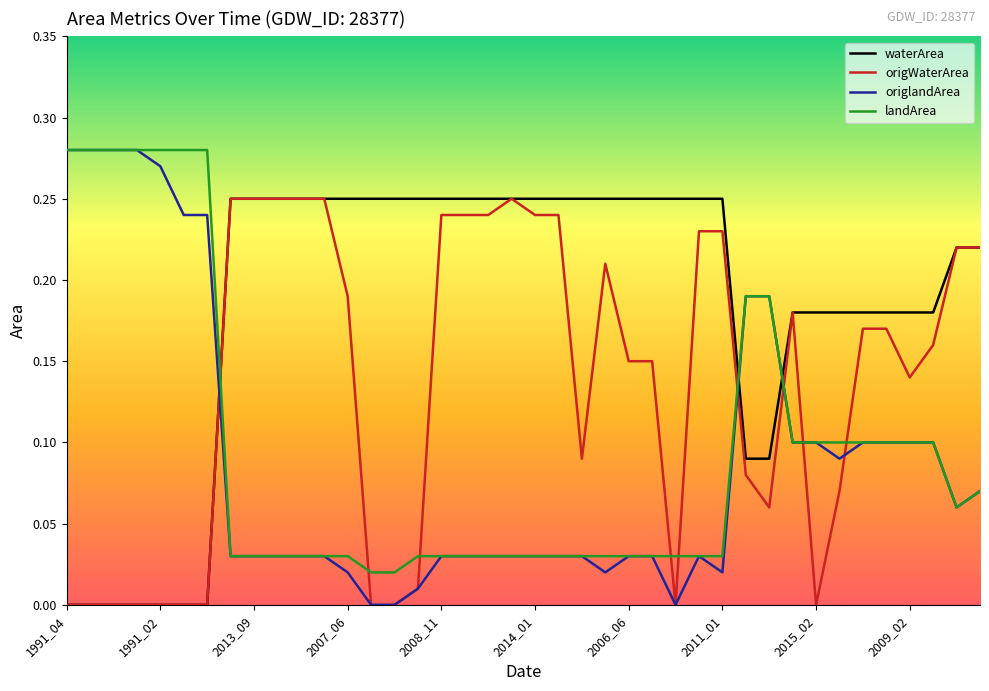

Which series has the largest total across all categories?

waterArea